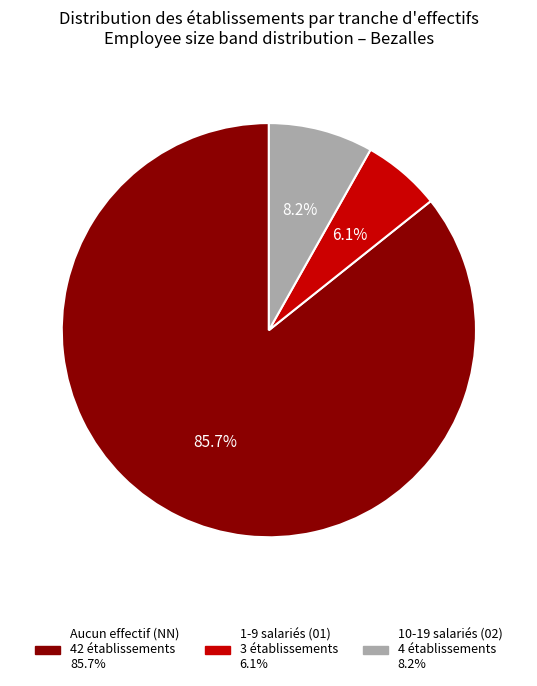

How many segments does this pie chart have?

3